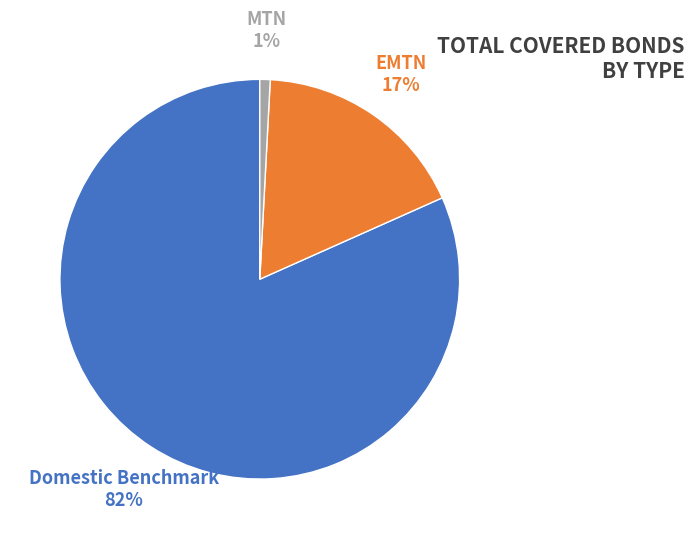

How many slices are in this pie chart?

3